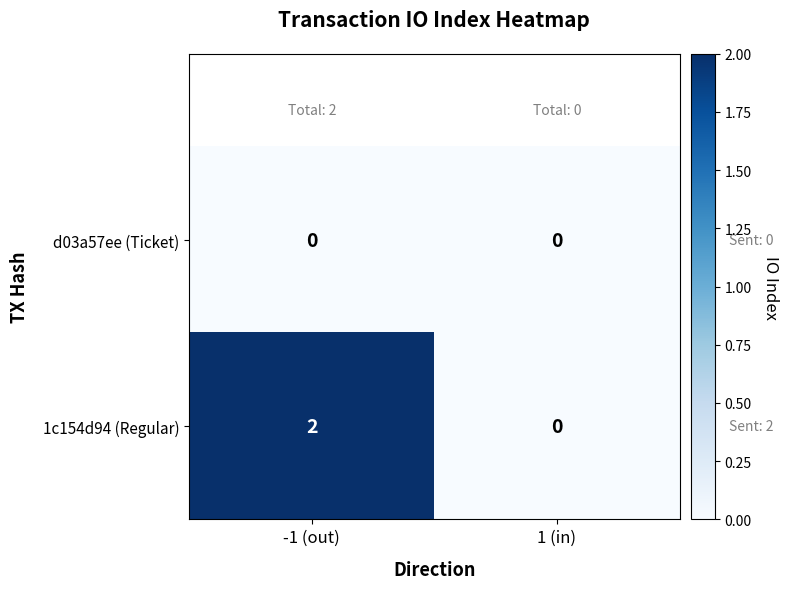

Is the value of d03a57ee (Ticket) at 1 (in) greater than the value of 1c154d94 (Regular) at -1 (out)?

No